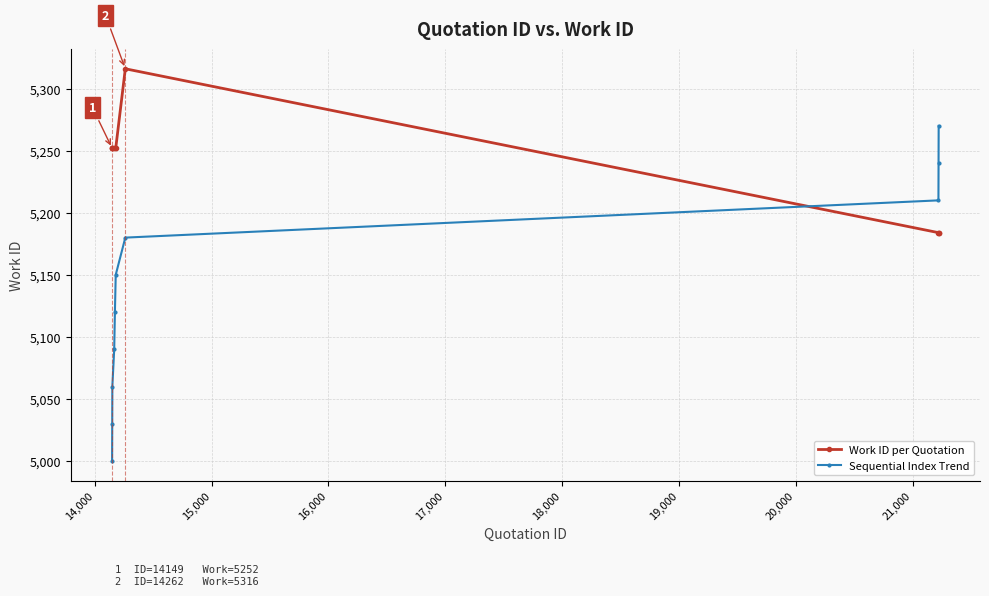

Does the chart have visible grid lines?

Yes